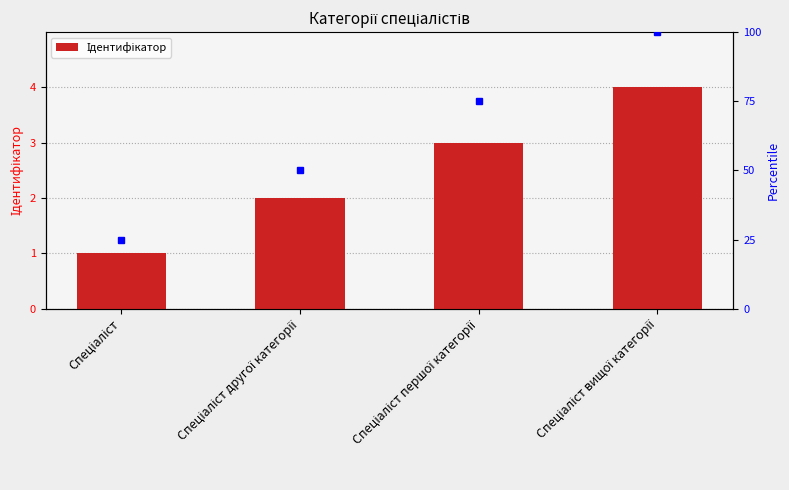

Which has a higher value, Спеціаліст or Спеціаліст другої категорії?

Спеціаліст другої категорії